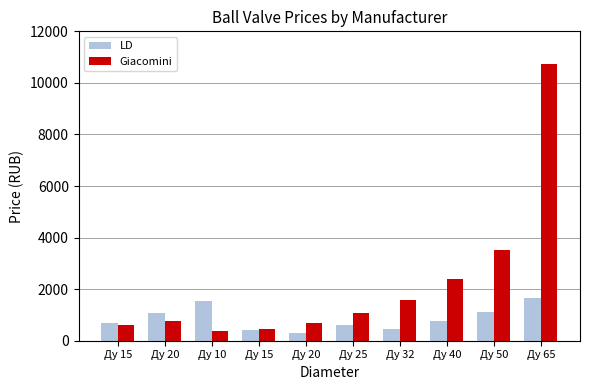

List the labels in order of LD value, largest first.

Ду 65, Ду 10, Ду 50, Ду 20, Ду 40, Ду 15, Ду 25, Ду 32, Ду 15, Ду 20